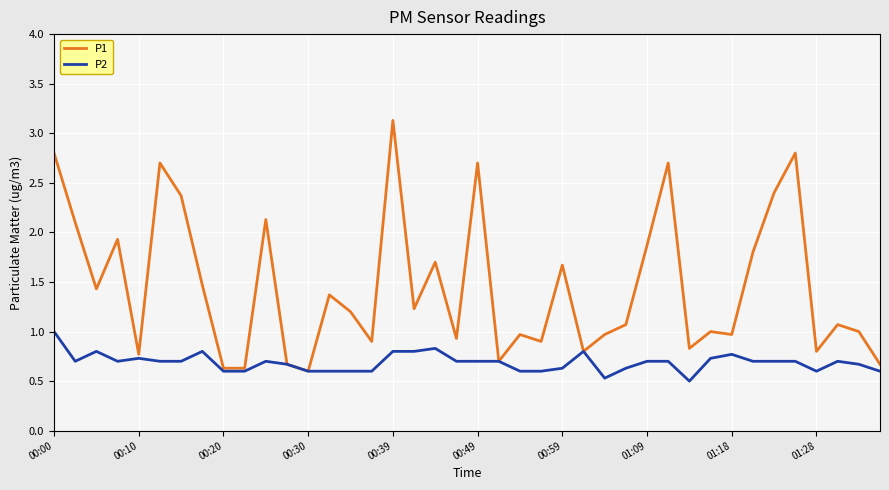

What are all the series names shown in the legend?

P1, P2